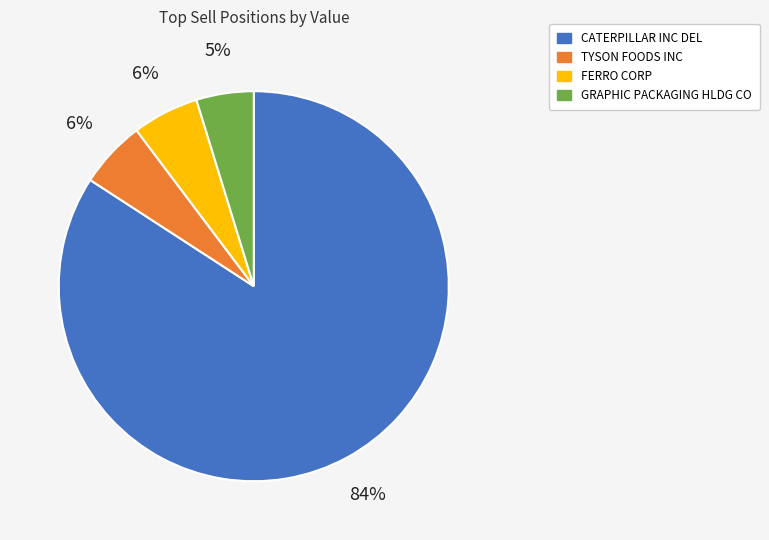

What is the ratio of the value at TYSON FOODS INC to the value at CATERPILLAR INC DEL?

0.1